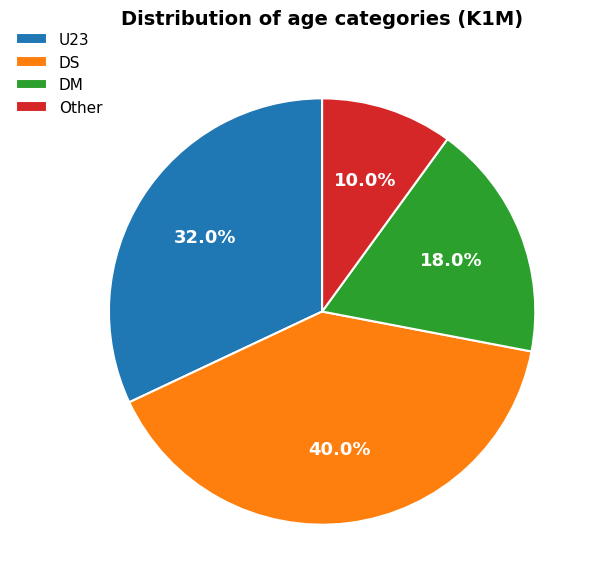

How many slices are in this pie chart?

4